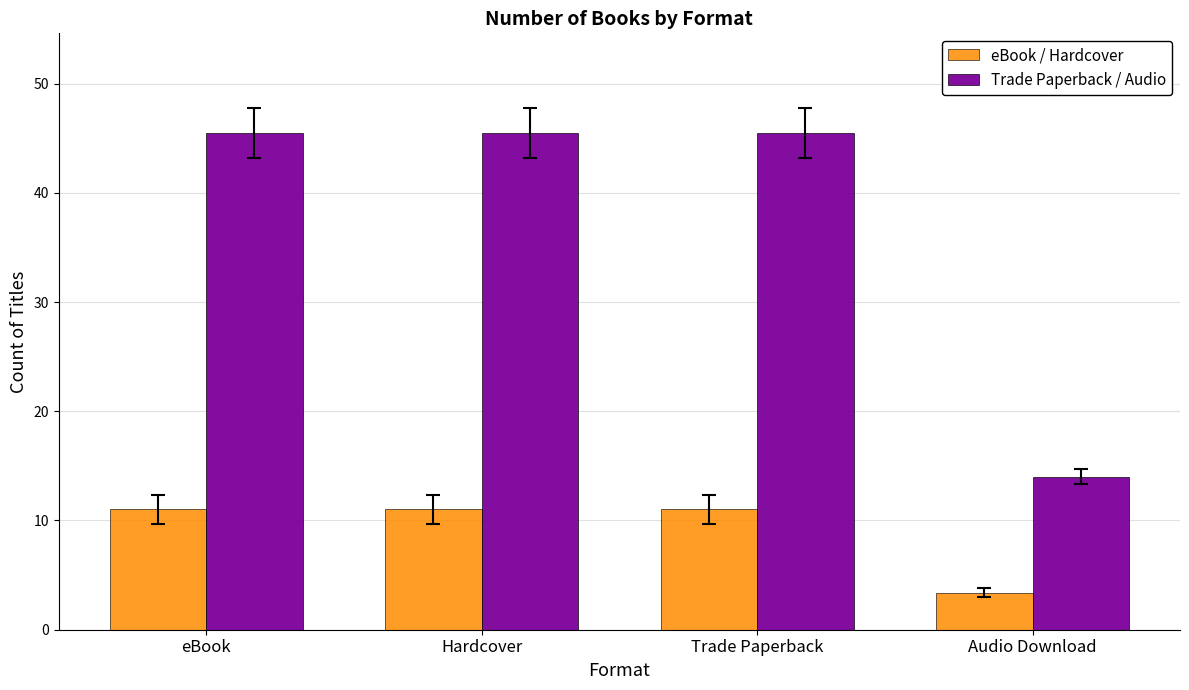

What is the minimum value for eBook / Hardcover?

3.4